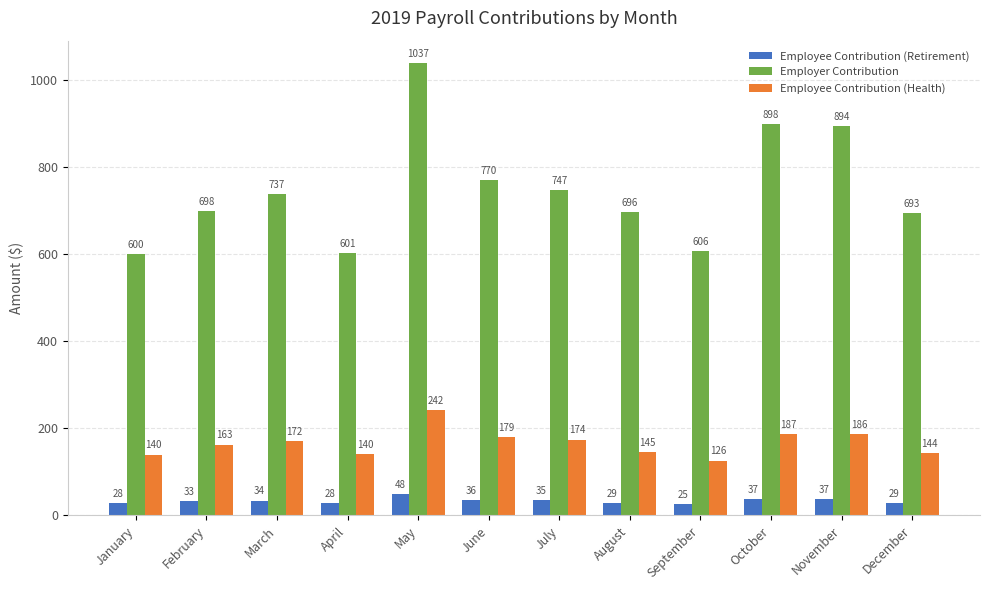

Which series changed the most between February and May?

Employer Contribution